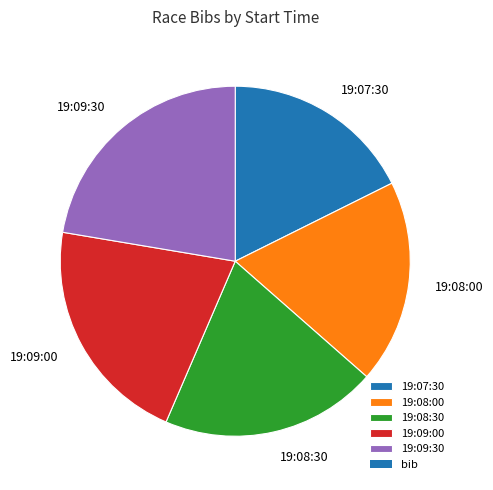

Which slice is the largest?

19:09:30